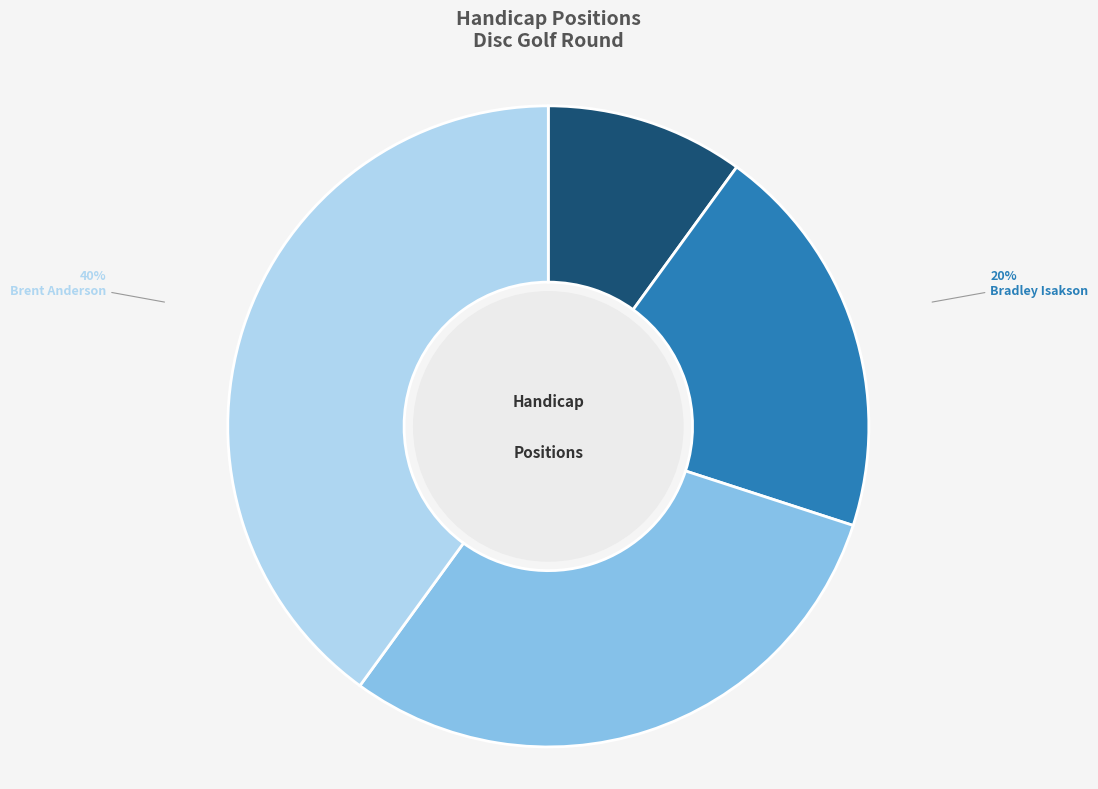

To the nearest percent, what is the combined percentage of Bradley Isakson and Brent Anderson?

60%